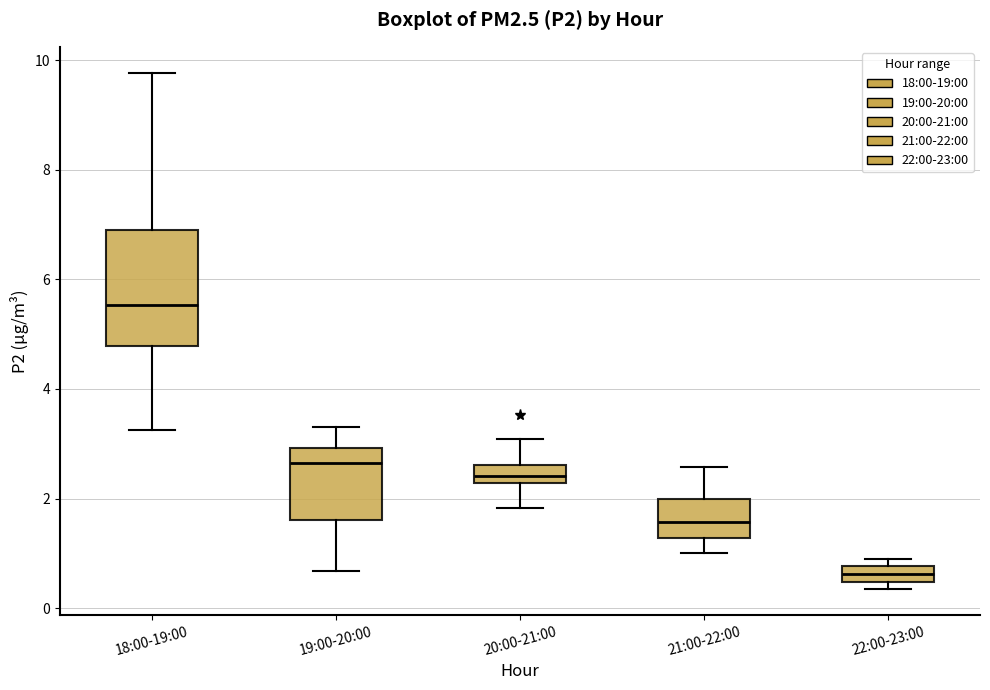

Where is the upper edge of the box for 19:00-20:00 on the y-axis? The values are not printed on the chart, so give them approximately, as read against the axis.

3.0